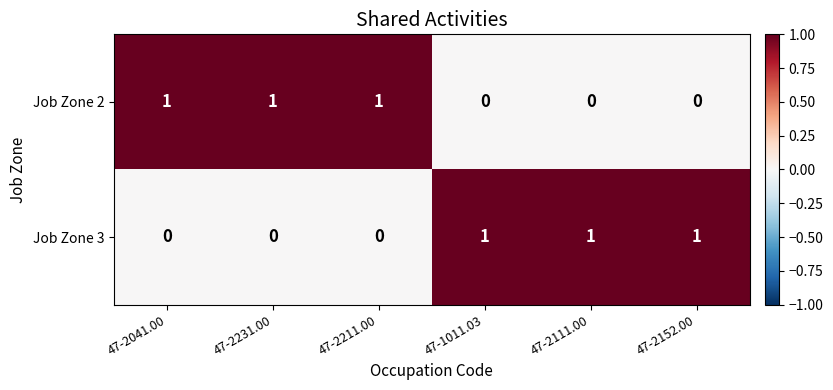

The value of Job Zone 3 at 47-2152.00 is 1. True or false?

True